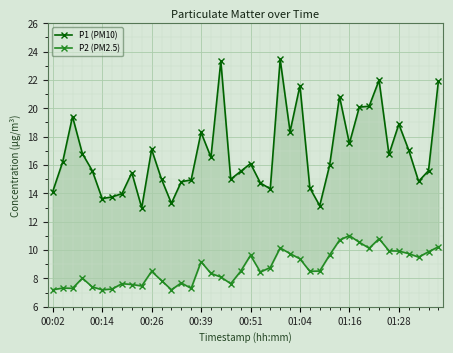

What is the value of the P1 (PM10) point at the 38th from the left?

14.8